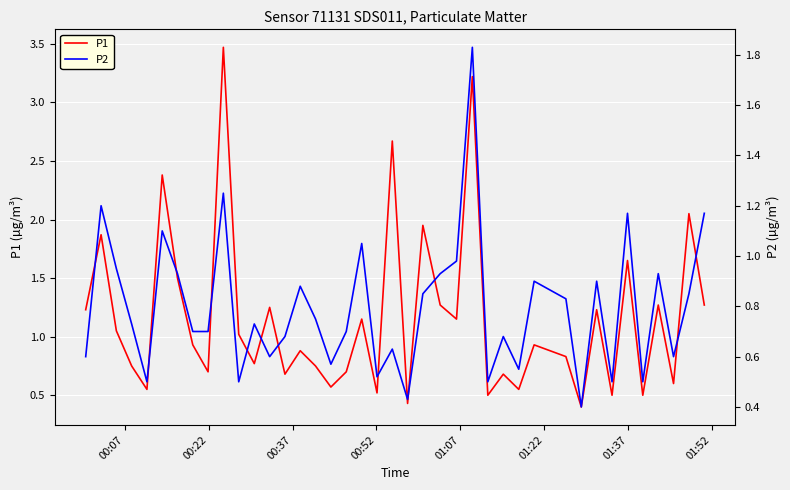

True or false: P2 has more than 2 points higher than both neighbors.

True